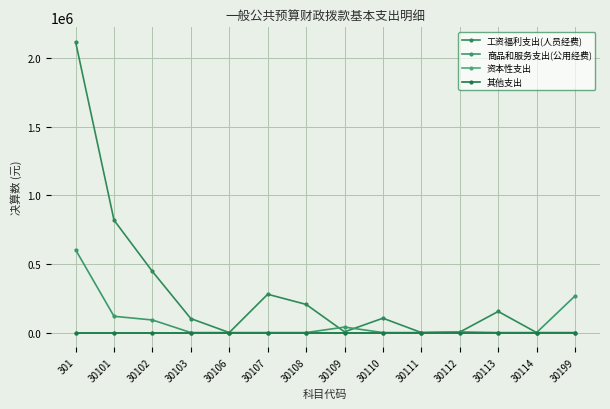

Does the chart have visible grid lines?

Yes